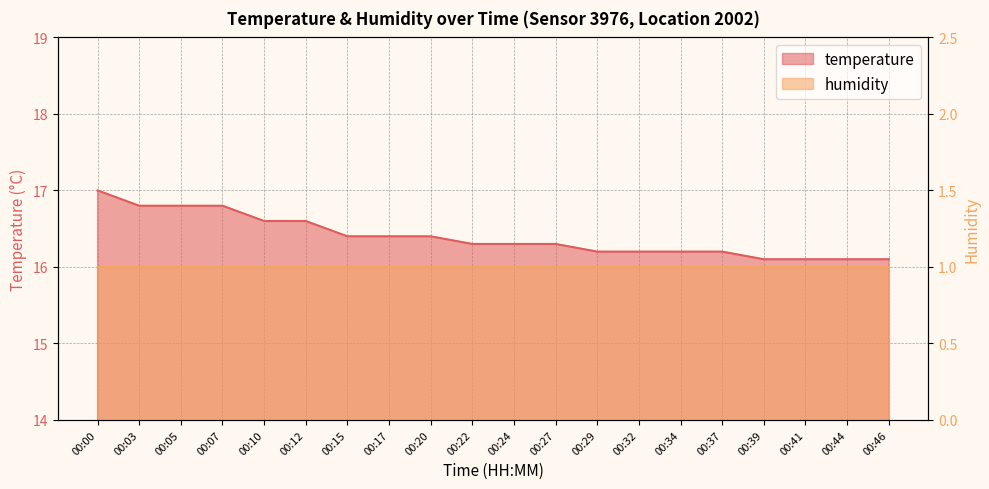

What is the average value?

16.4